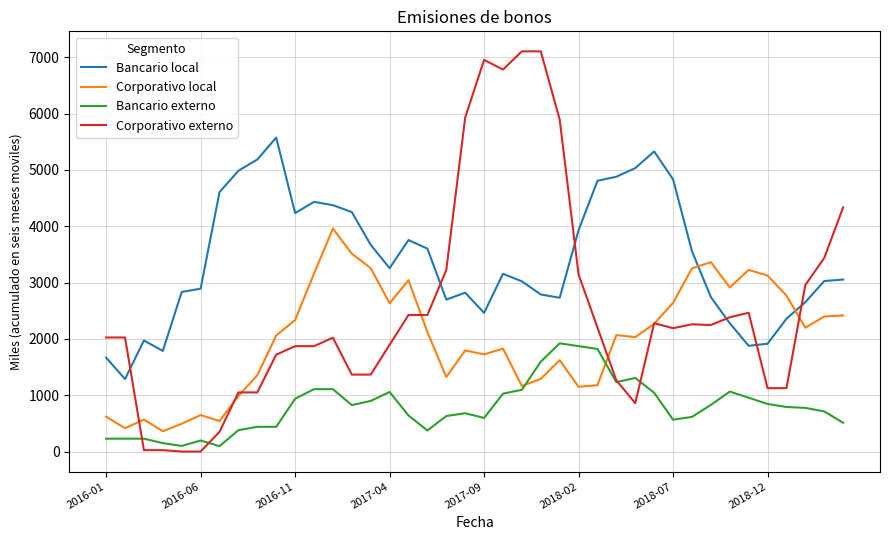

Rank the series by their maximum value, from highest to lowest.

Corporativo externo, Bancario local, Corporativo local, Bancario externo